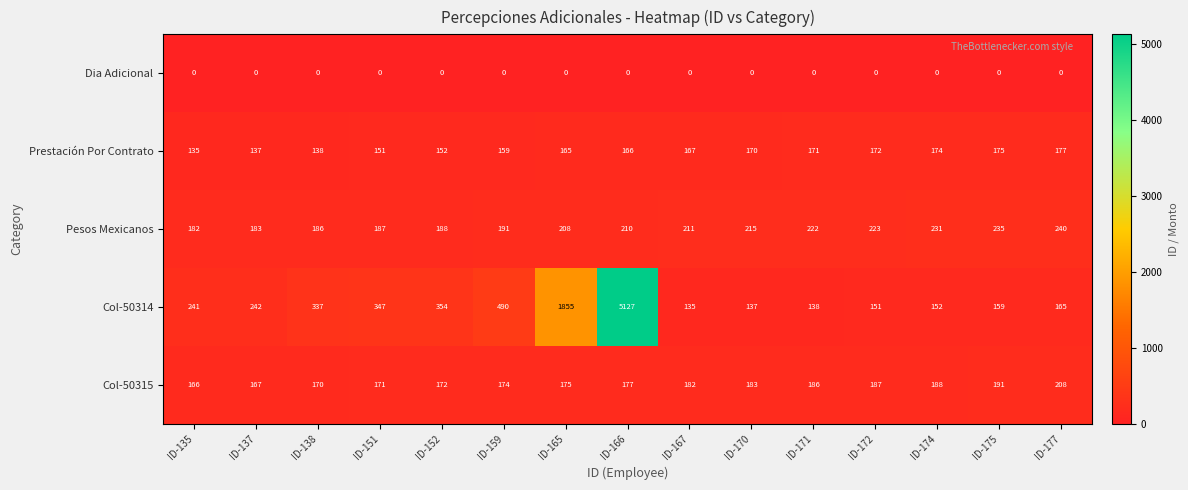

Rank the series at ID-171 from lowest to highest value.

Dia Adicional, Col-50314, Prestación Por Contrato, Col-50315, Pesos Mexicanos